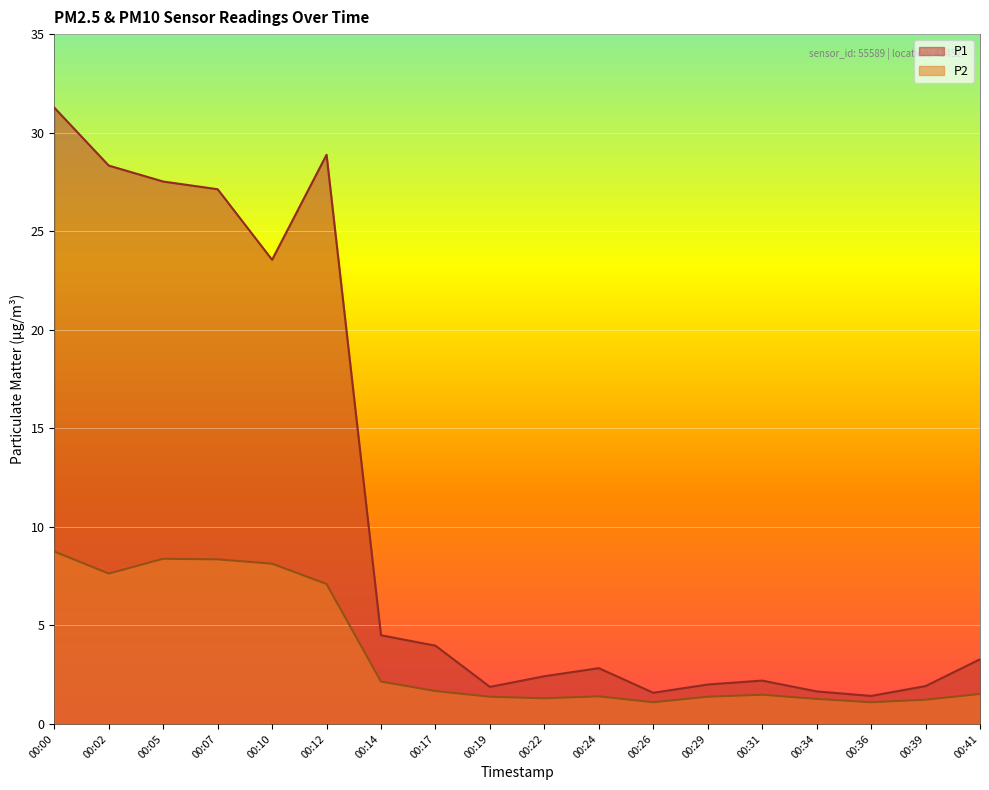

In P1, how many points are lower than both neighbors (excluding endpoints)?

4